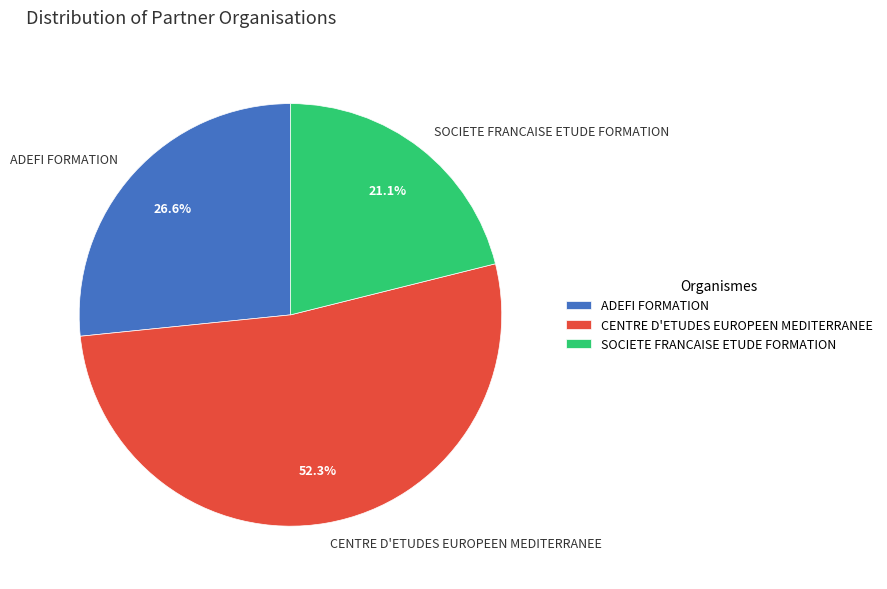

How many segments does this pie chart have?

3